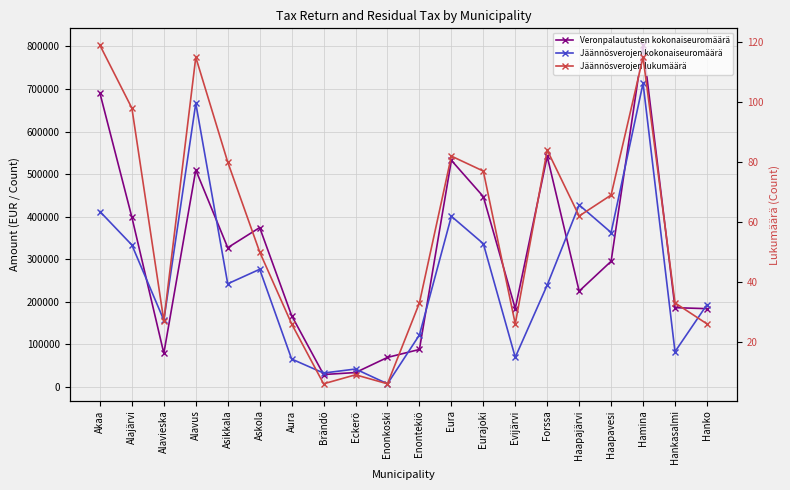

How many data points in Jäännösverojen lukumäärä are less than 62?

10